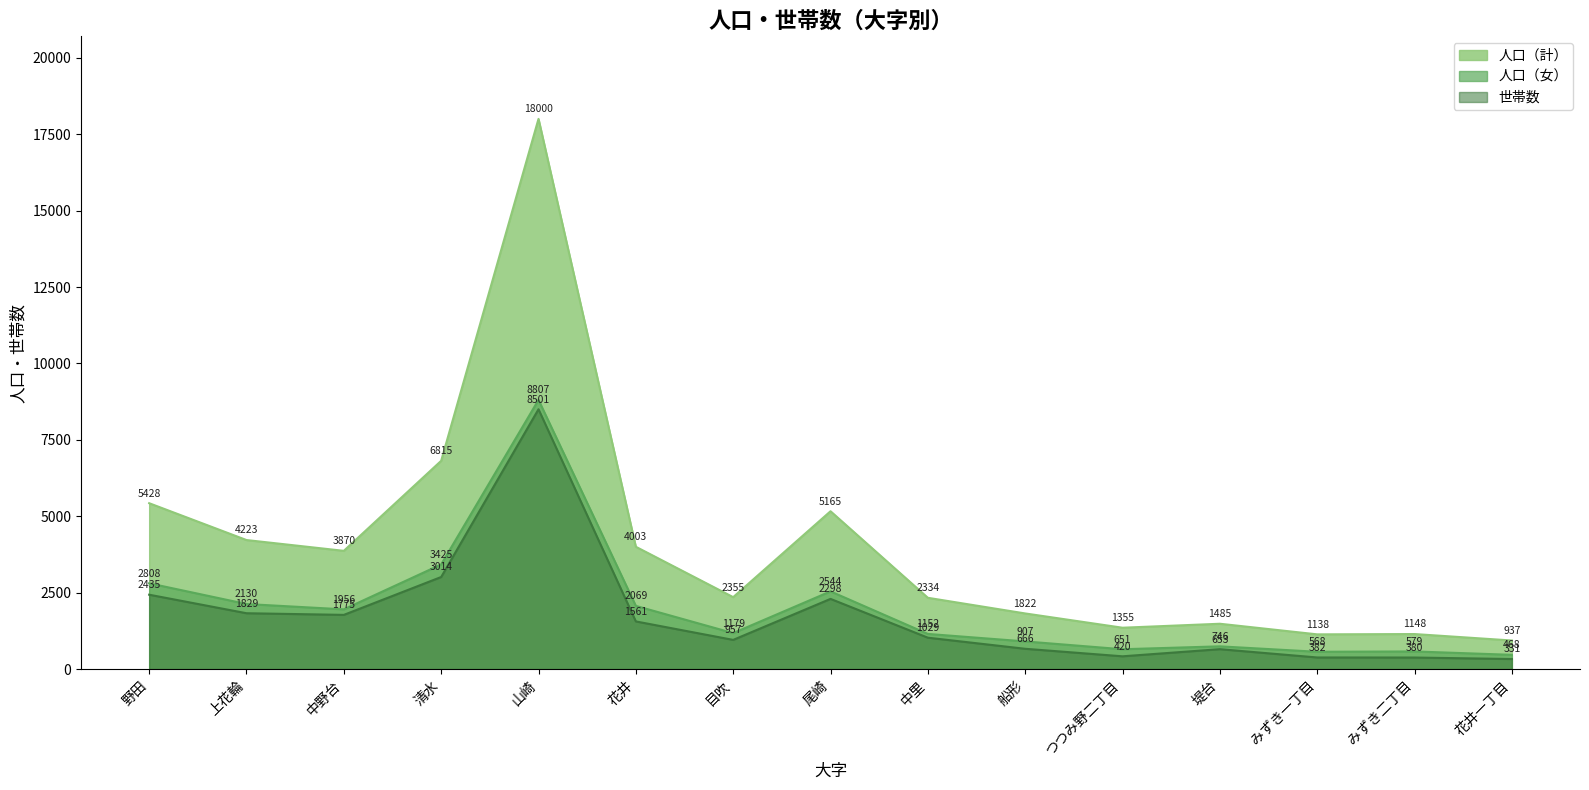

Rank the series at 花井 from lowest to highest value.

世帯数, 人口（女）, 人口（計）